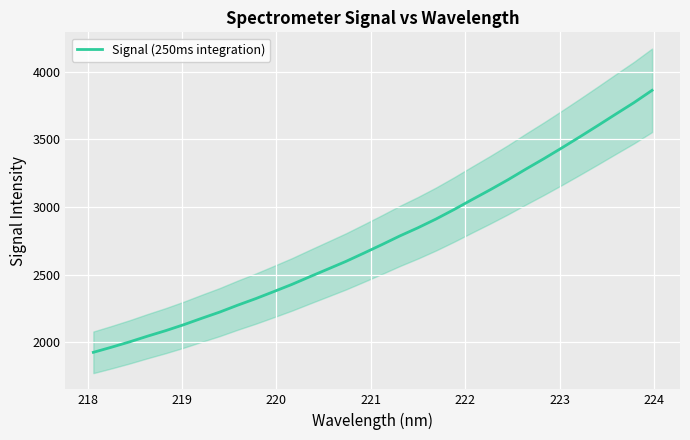

What is the sum of all values?

88376.4